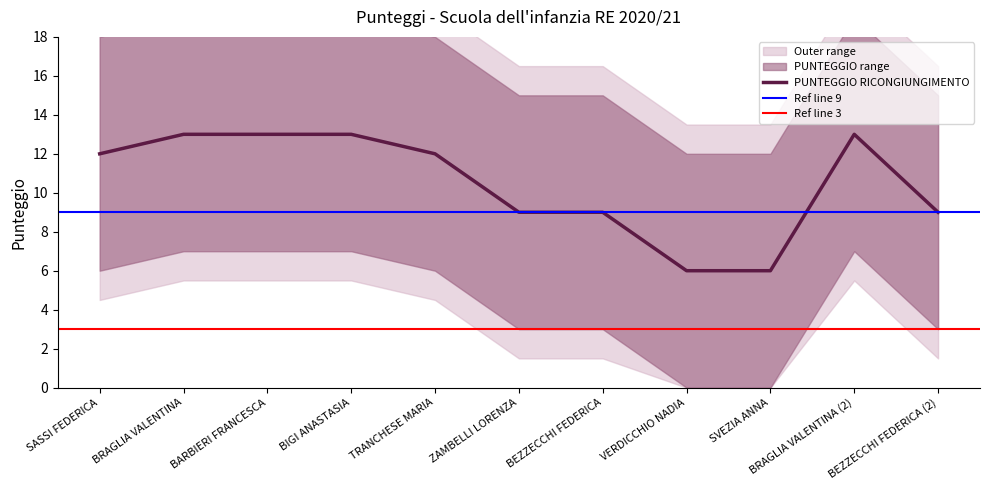

At which label does PUNTEGGIO reach its peak?

BRAGLIA VALENTINA